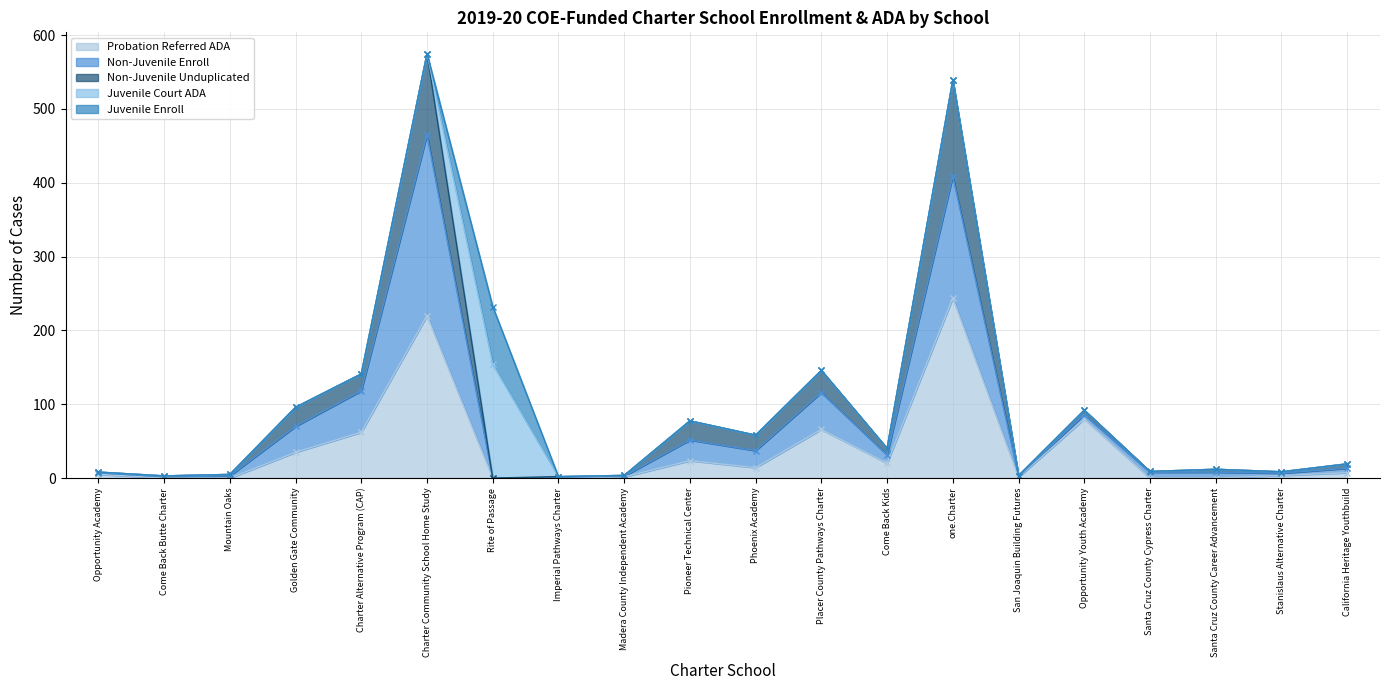

What position from the right is Come Back Butte Charter?

19